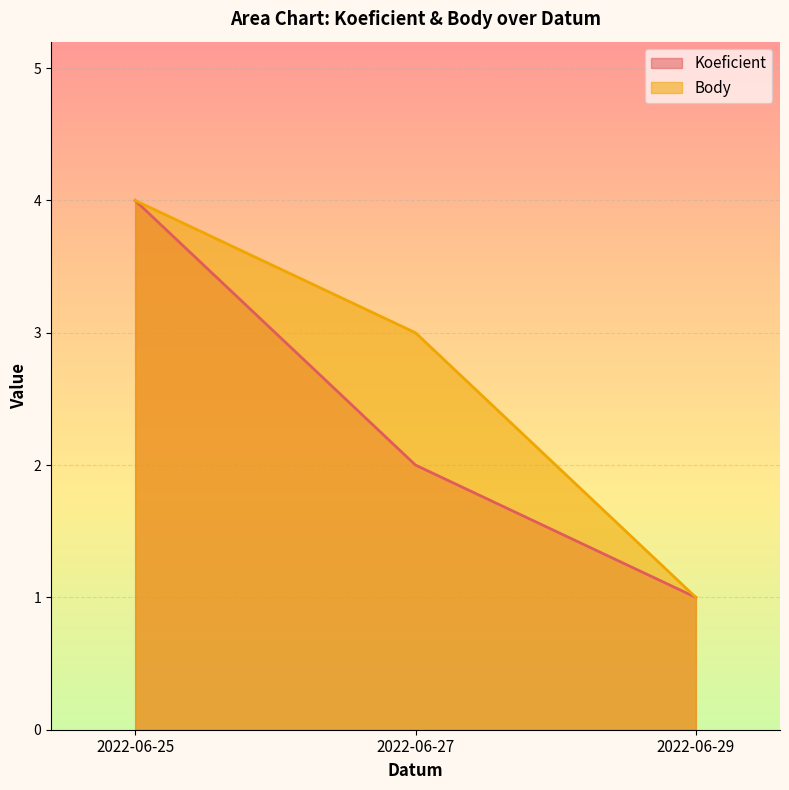

The Body series shows 1 at 2022-06-29. True or false?

True